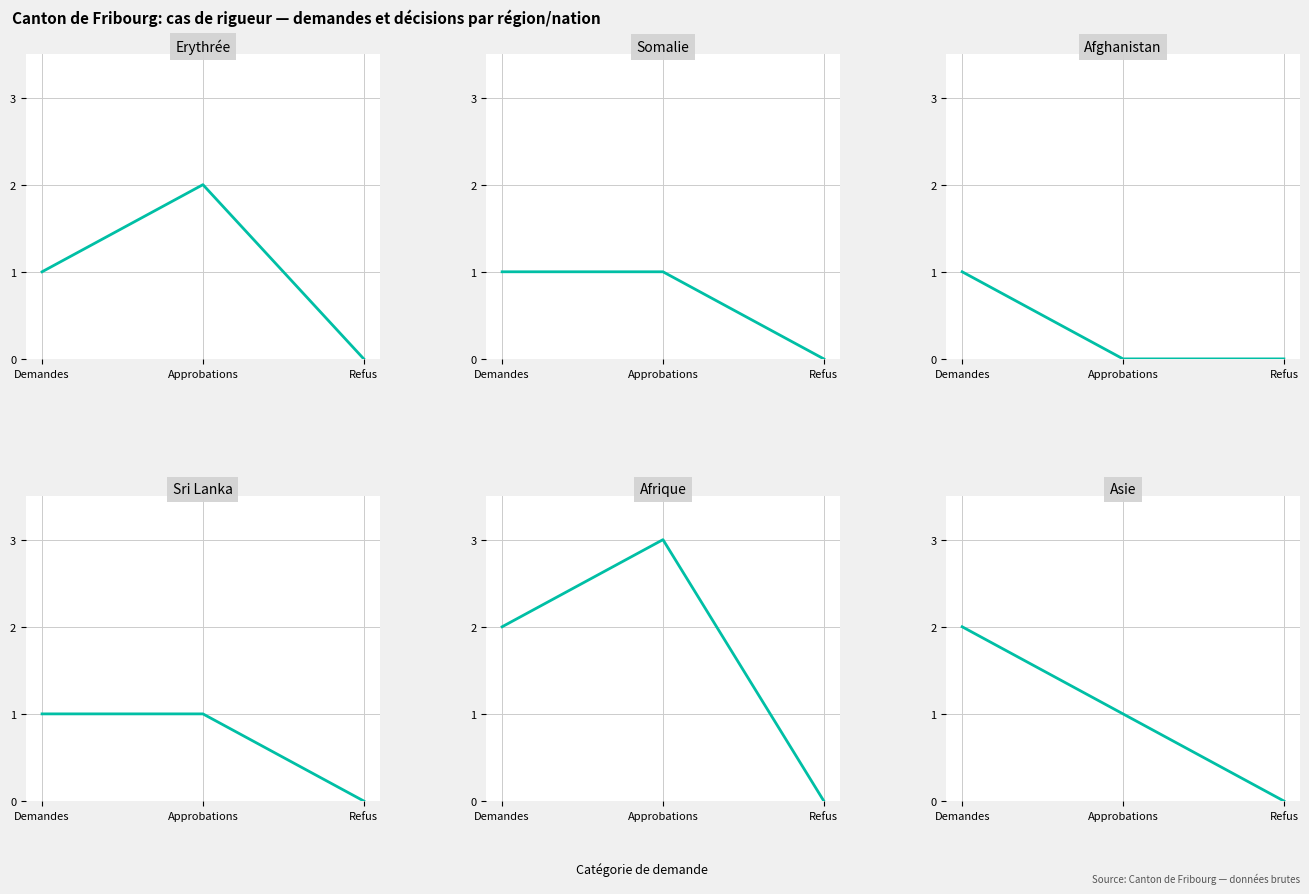

Which series changed the most between Approbations and Refus?

Afrique